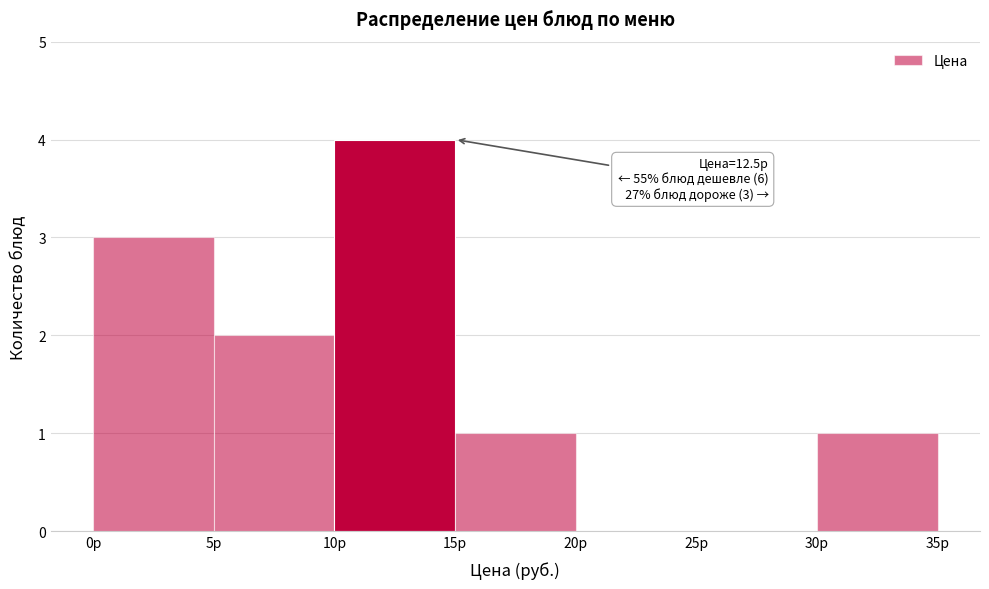

Over which range of the x-axis is the bar tallest?

10 to 15